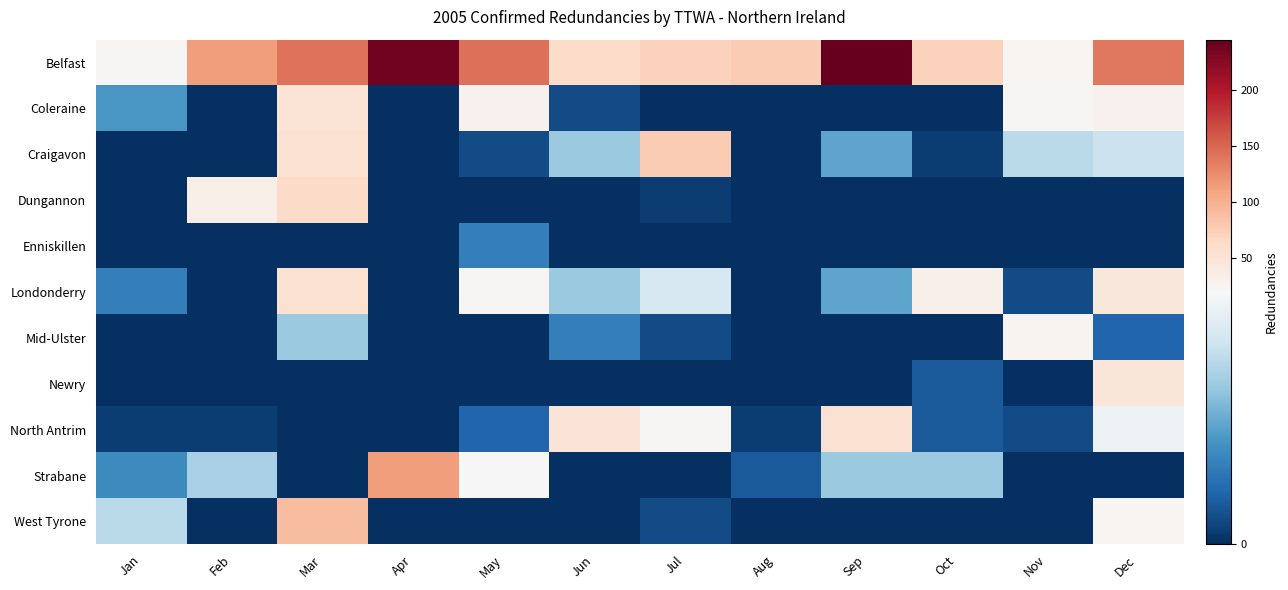

How many categories are shown in the chart?

12